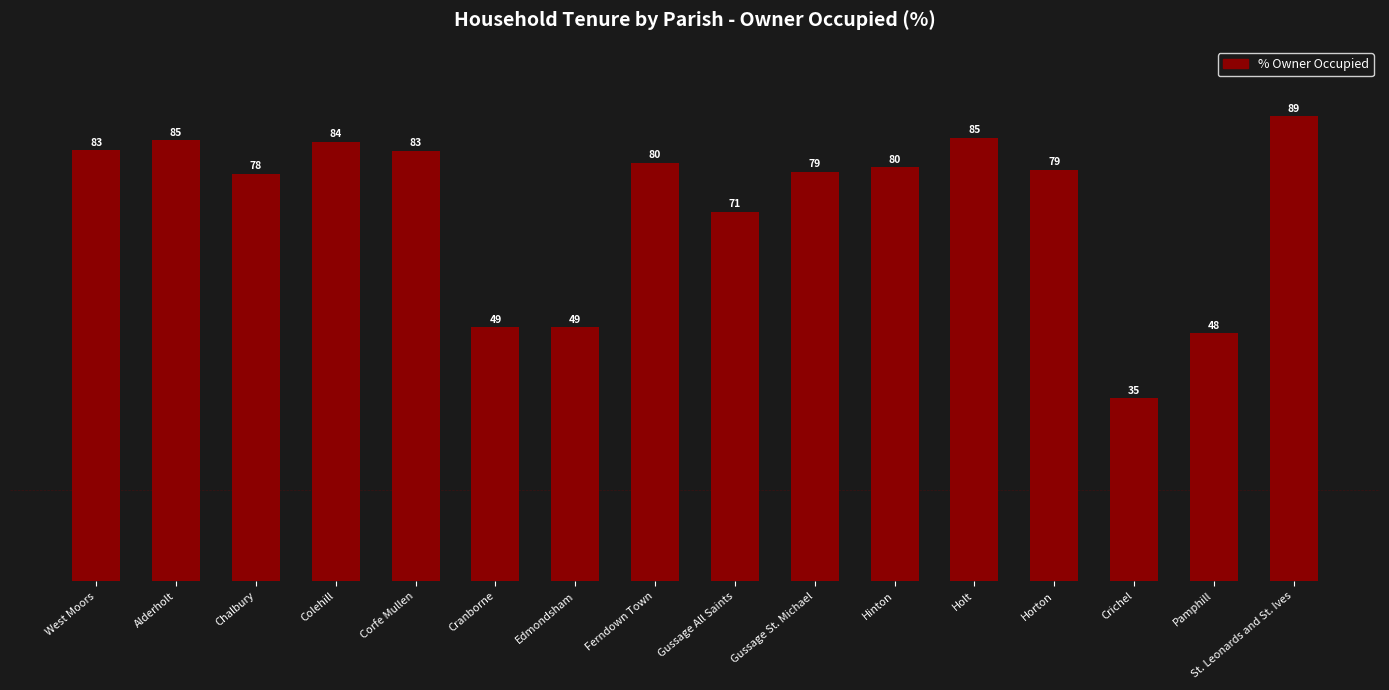

What is the approximate value at Alderholt?

84.8